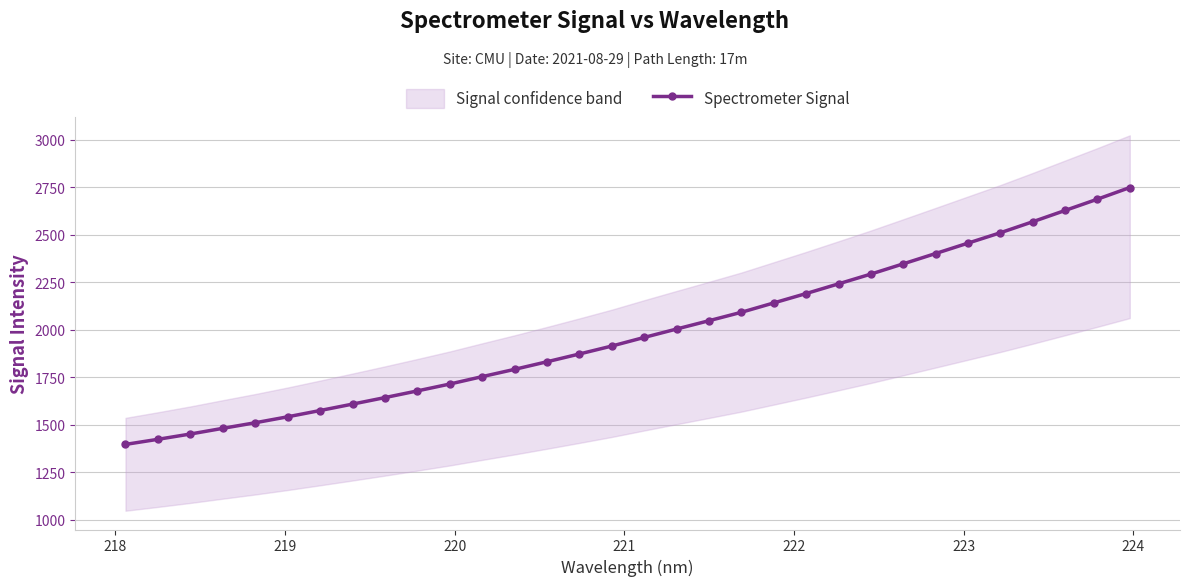

What is the highest value of the Spectrometer Signal series?

2749.0